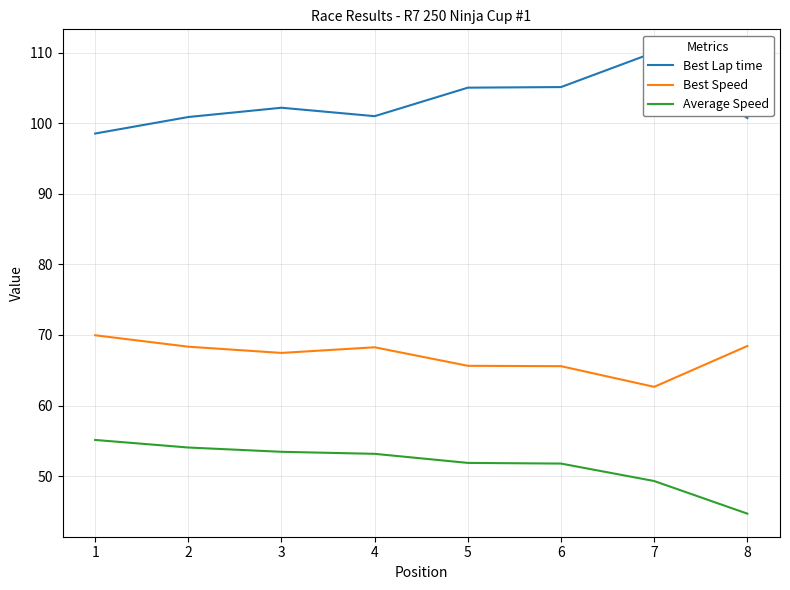

Which series has the widest spread of values?

Best Lap time